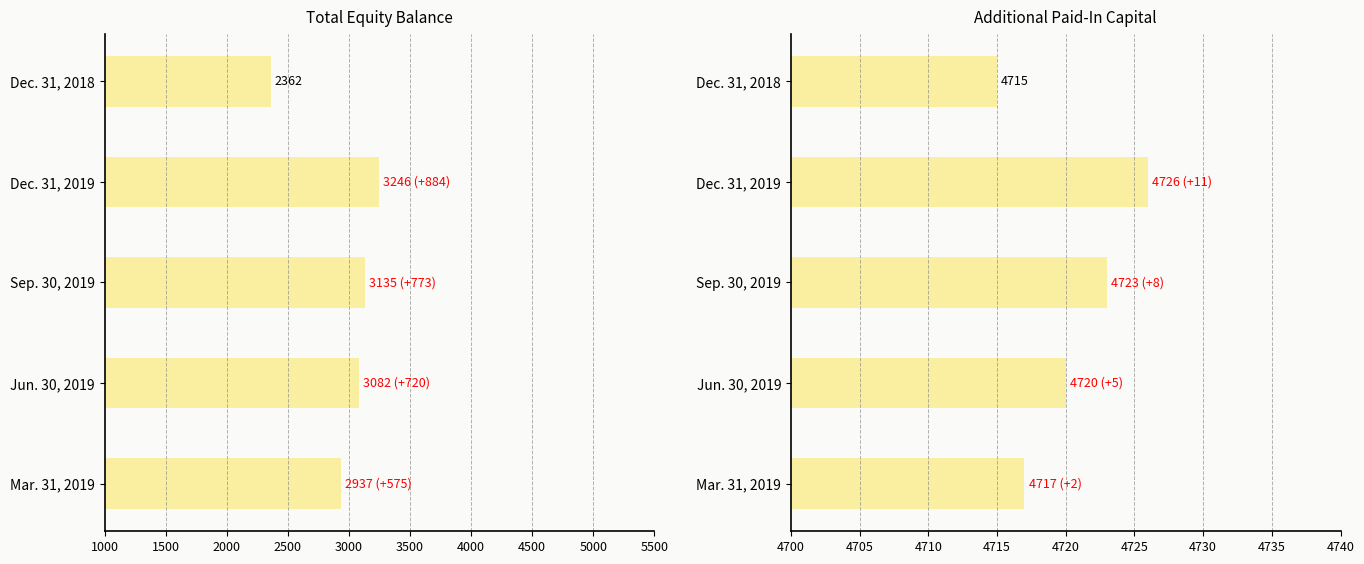

List the series in order of their peak value, lowest first.

Total, Additional Paid-In Capital